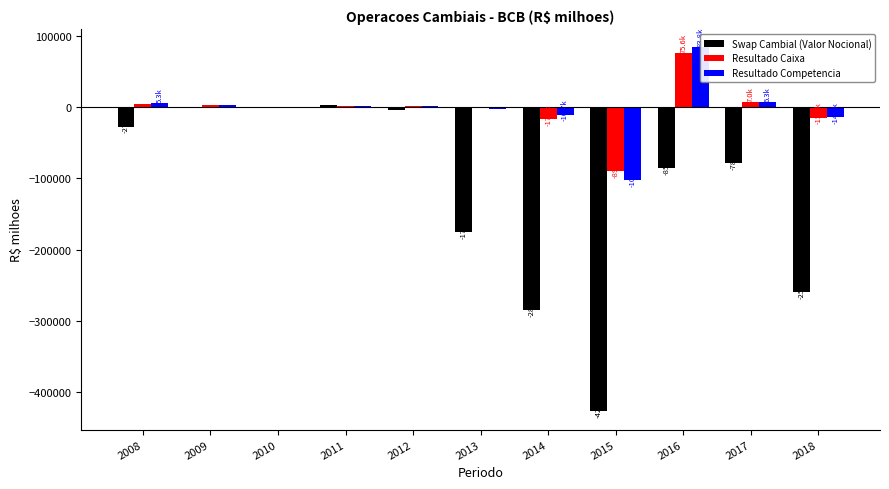

Between 2014 and 2017, which series saw the biggest shift?

Swap Cambial (Valor Nocional)